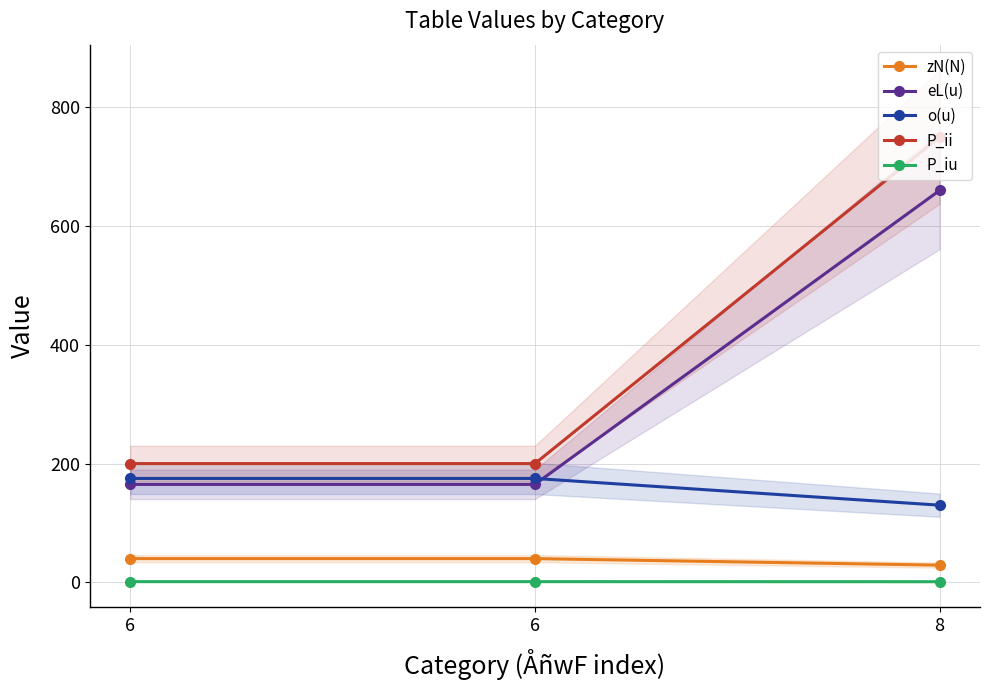

Rank the series at 8 from lowest to highest value.

P_iu, zN(N), o(u), eL(u), P_ii